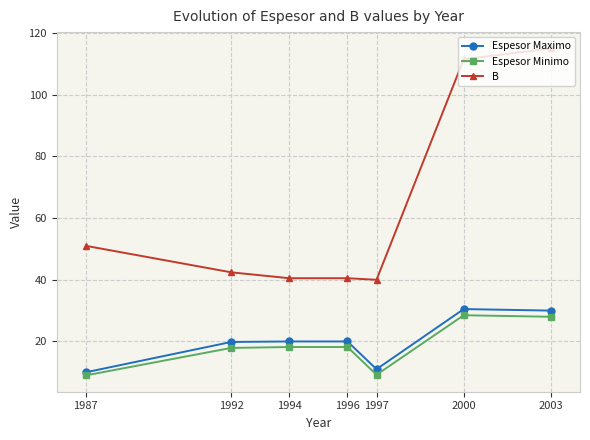

How many data points in B are above 42?

4